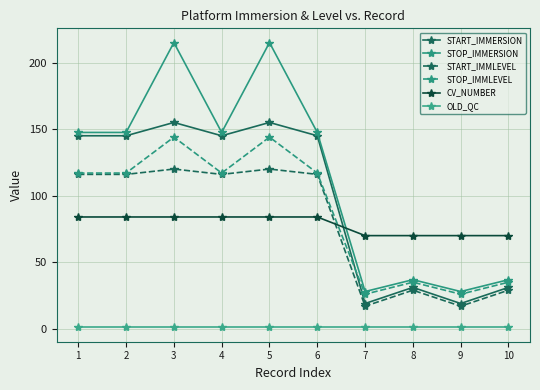

True or false: STOP_IMMERSION and START_IMMLEVEL cross at least once.

False